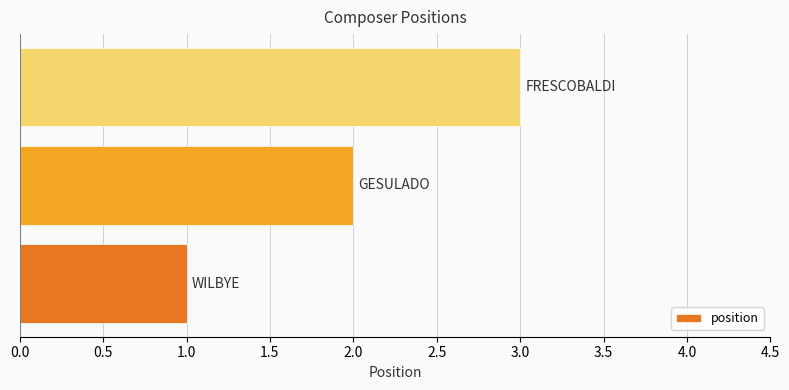

What is the sum of all values?

6